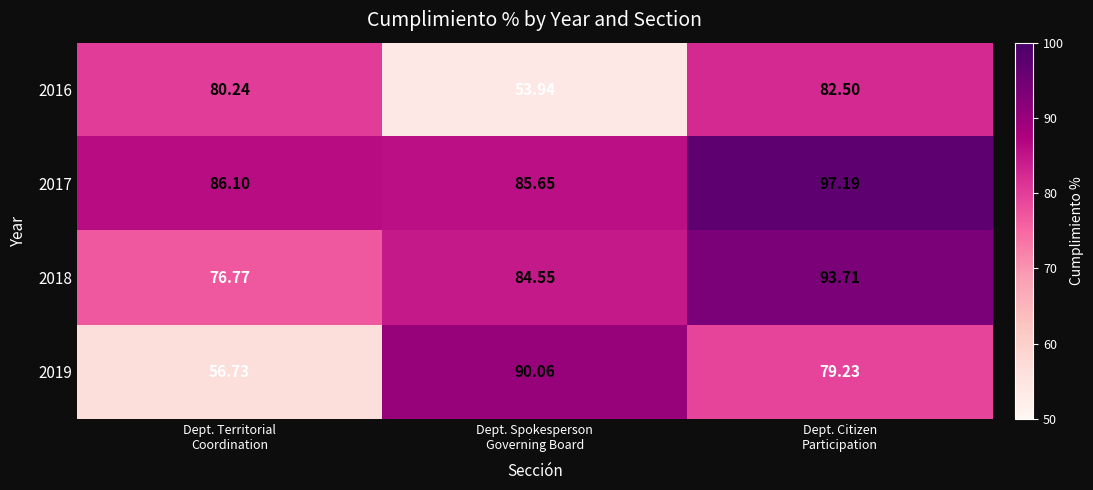

What is the maximum value shown in the chart?

97.2